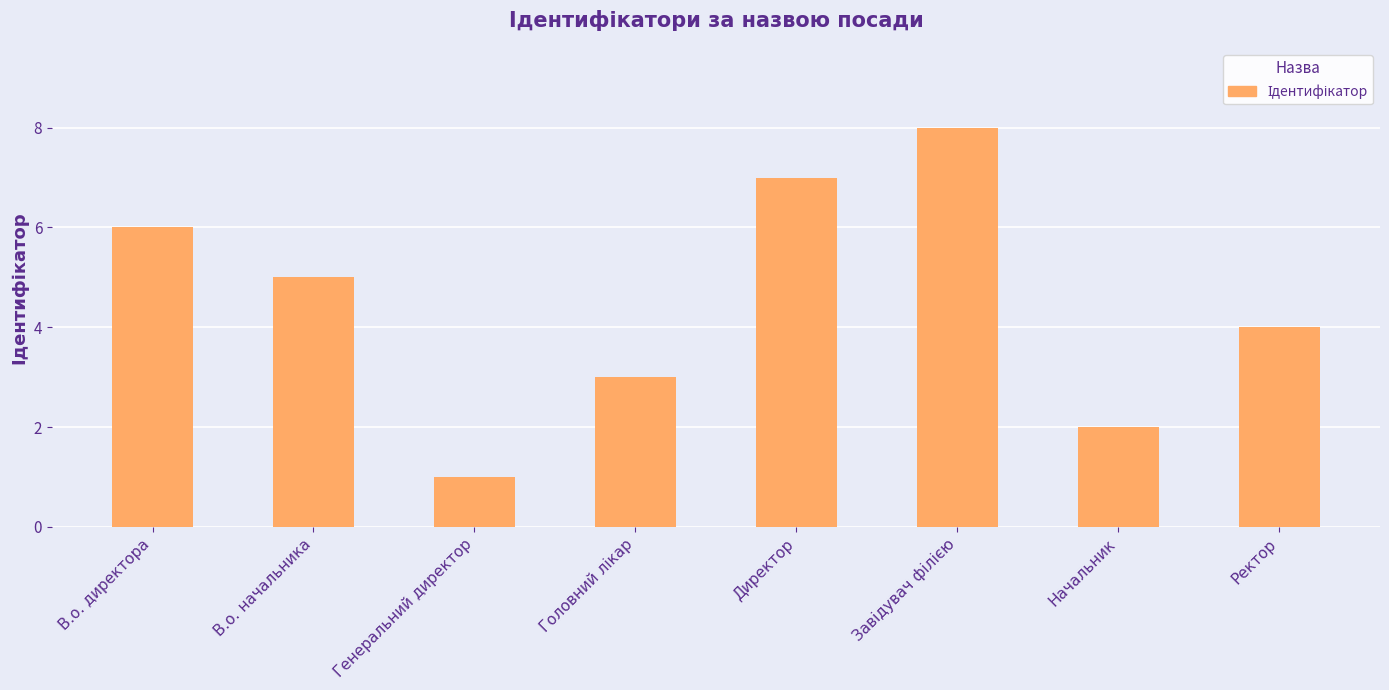

How many categories are shown in the chart?

8